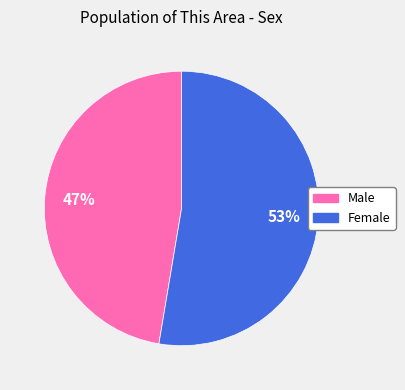

Do Female and Male together represent more than half of the pie?

Yes